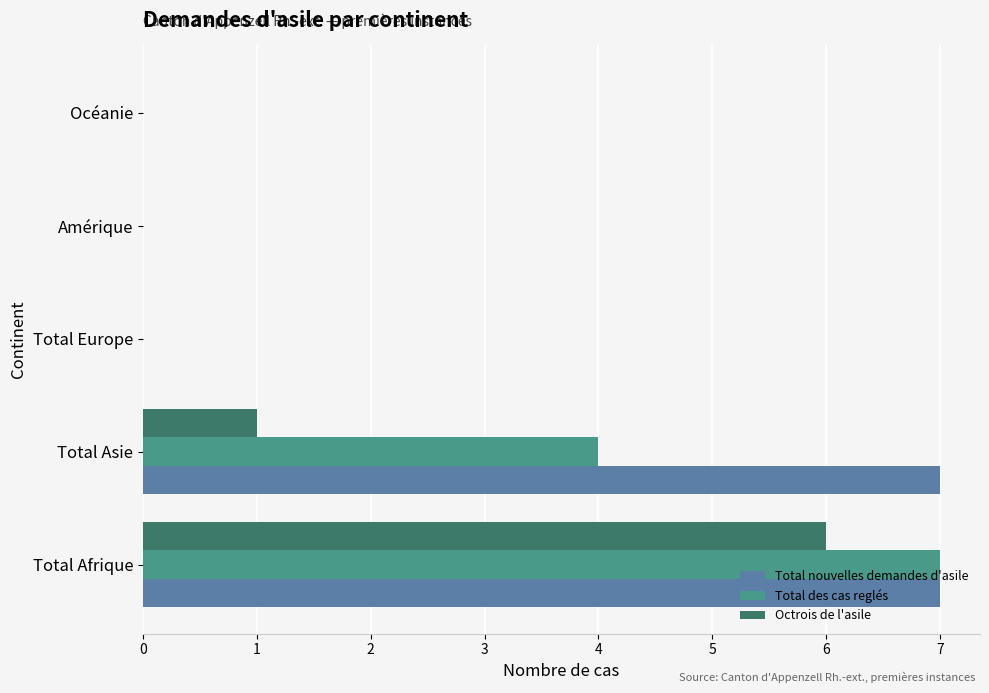

At which category is the sum across all series the highest?

Total Afrique